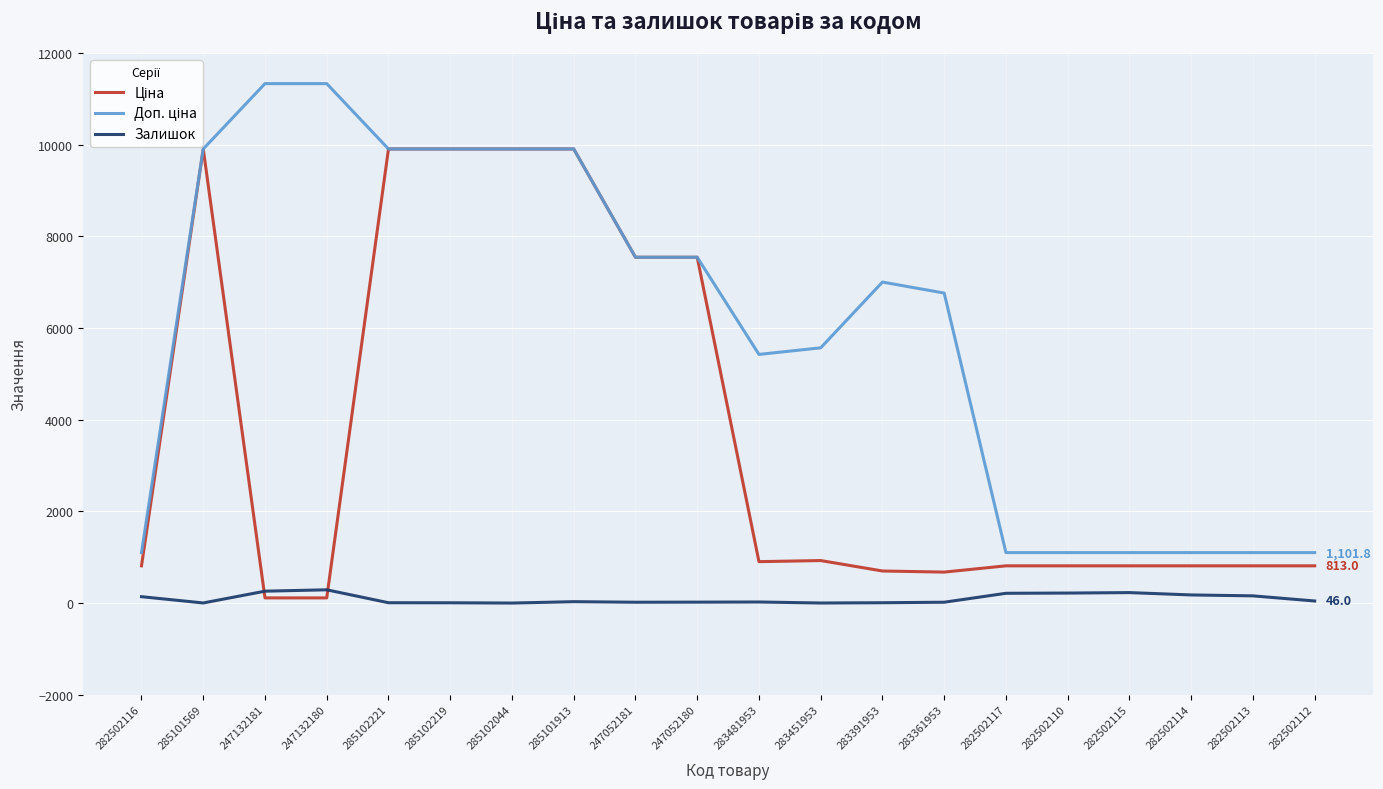

What is the difference between the Ціна values at 285101913 and 282502116?

9095.5